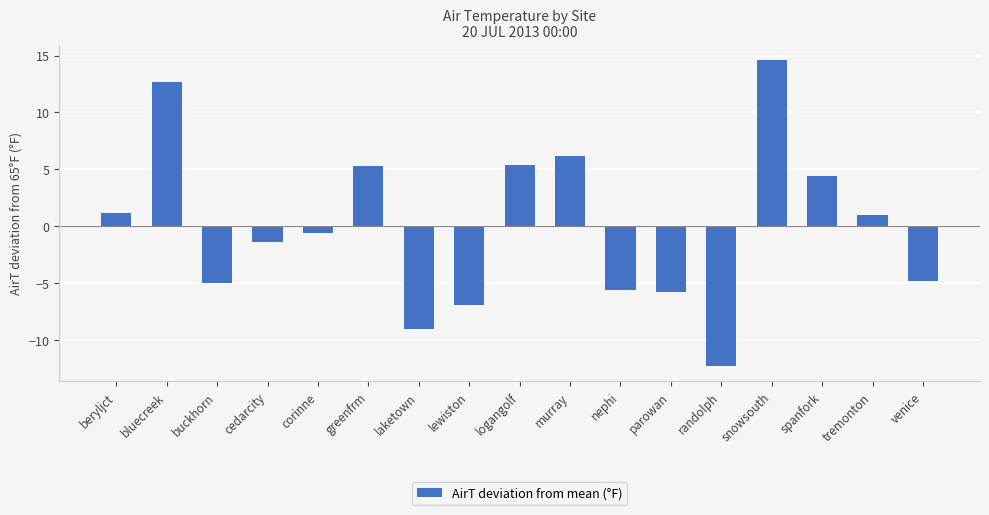

What is the maximum value shown in the chart?

14.6